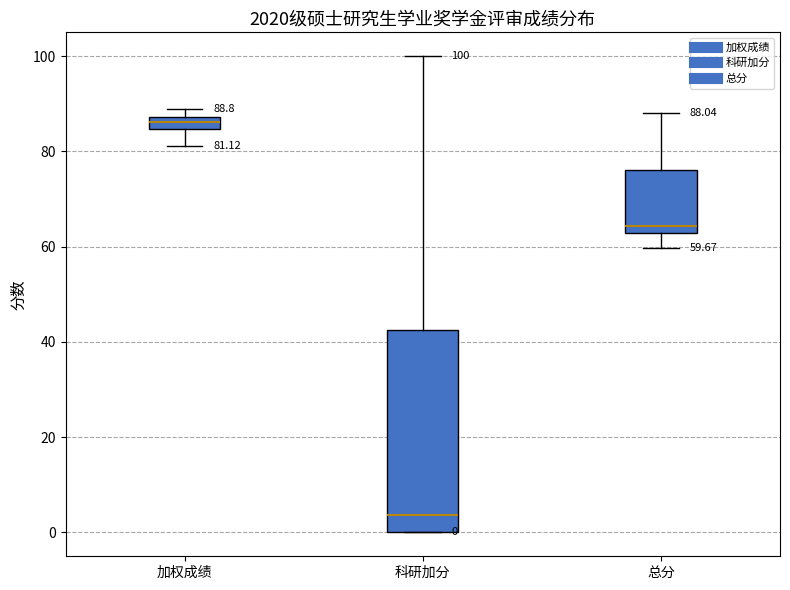

Which box's median line is the lowest?

科研加分